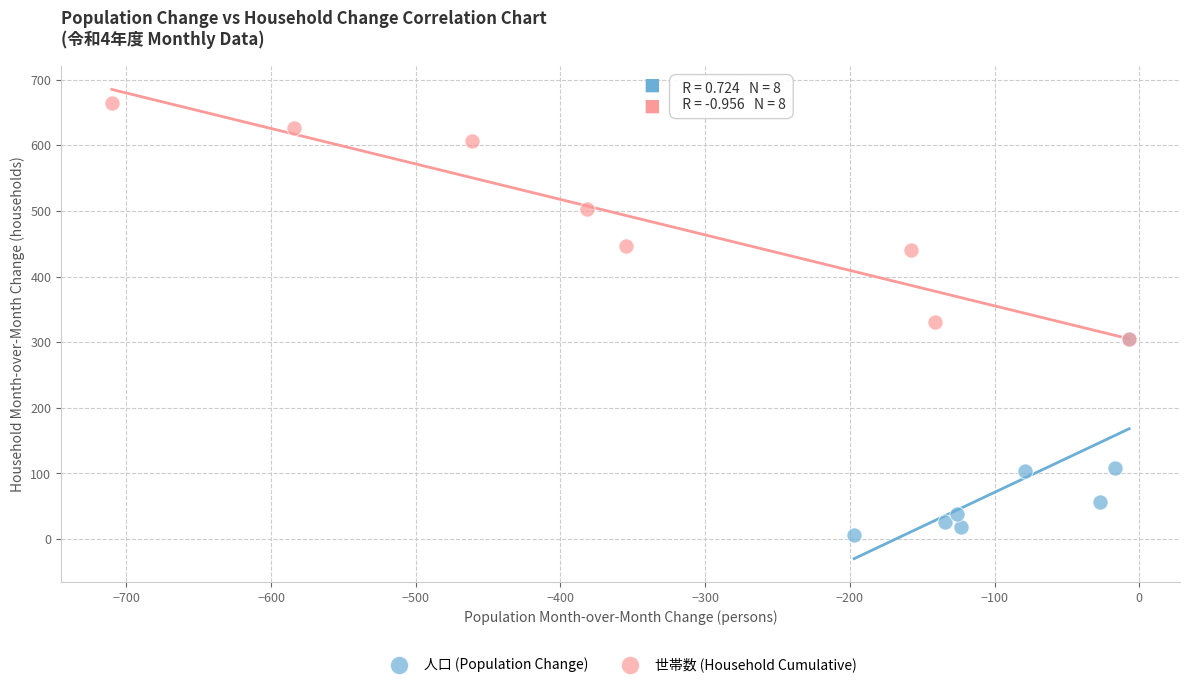

Which series contains the lowest Y value?

人口 (Population Change)